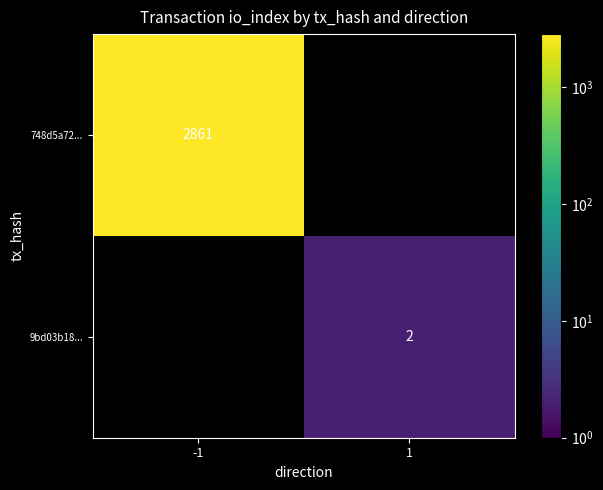

Is it true that 9bd03b18... equals 2 at 1?

True